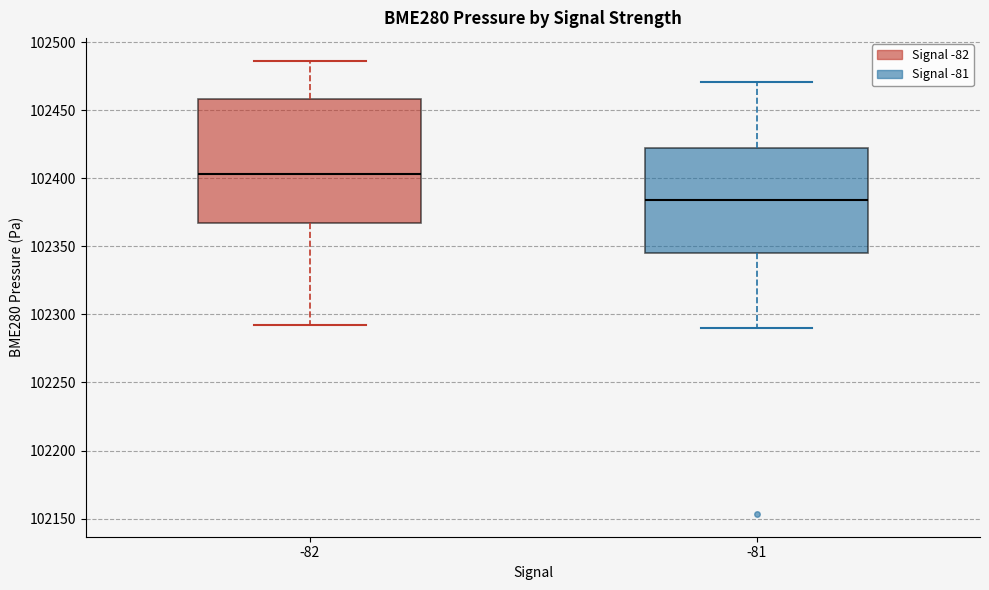

Where does the median line of the box at x = -82 sit on the y-axis? The values are not printed on the chart, so give them approximately, as read against the axis.

102405